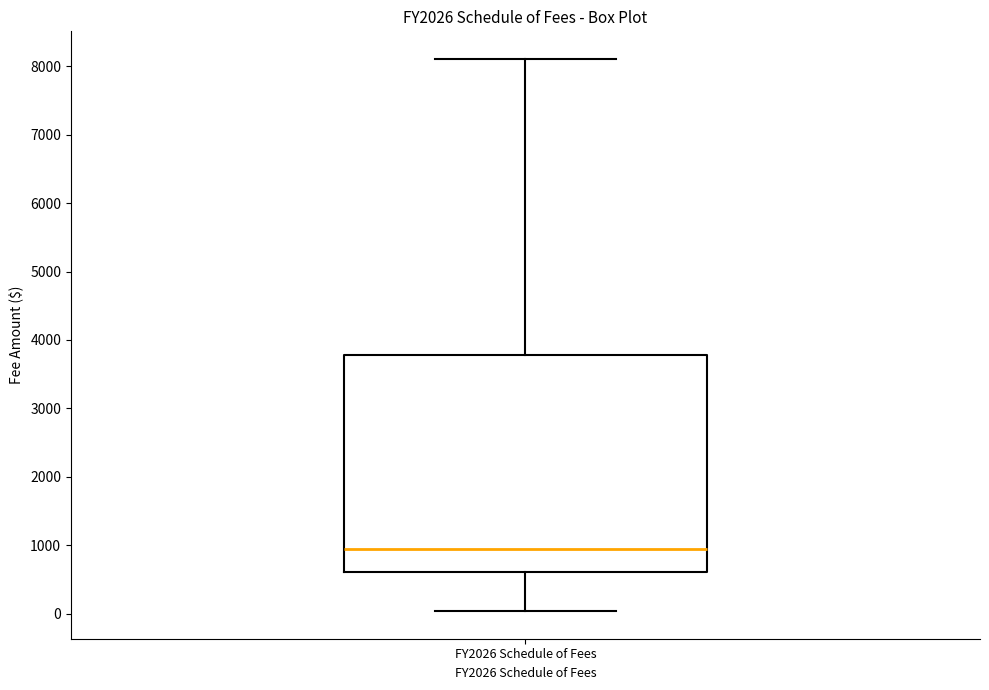

Where does the lower whisker of the box for FY2026 Schedule of Fees end on the y-axis? The values are not printed on the chart, so give them approximately, as read against the axis.

0